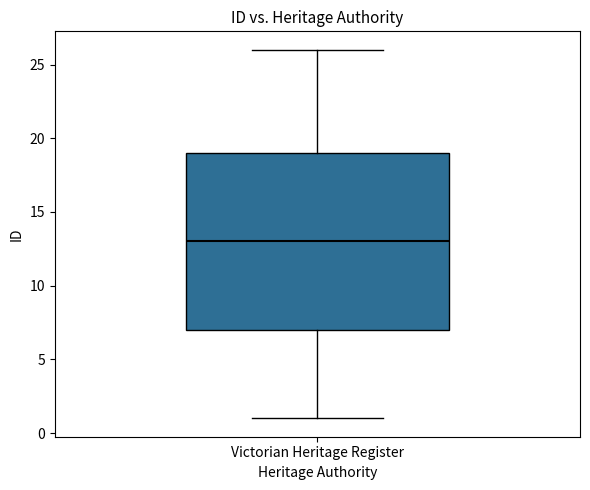

Where is the upper edge of the box for Victorian Heritage Register on the y-axis? The values are not printed on the chart, so give them approximately, as read against the axis.

19